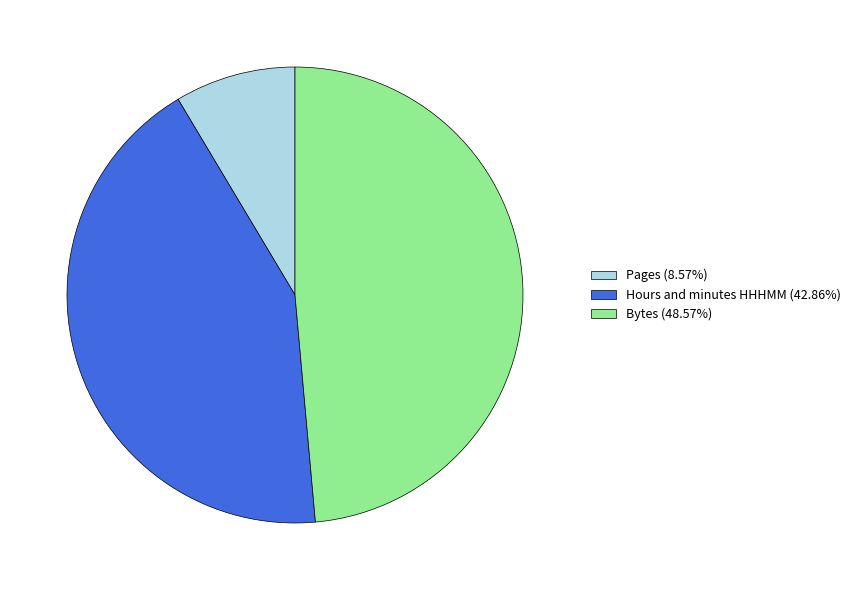

Is the sum of Bytes (48.57%) and Pages (8.57%) greater than half?

Yes